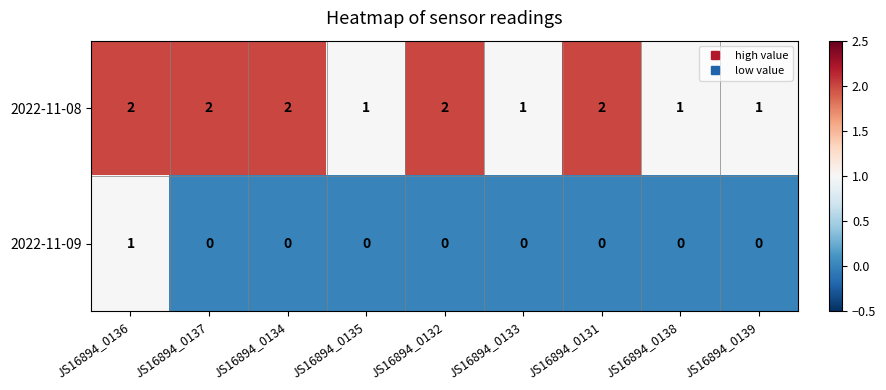

At how many categories does at least one series exceed 0?

9